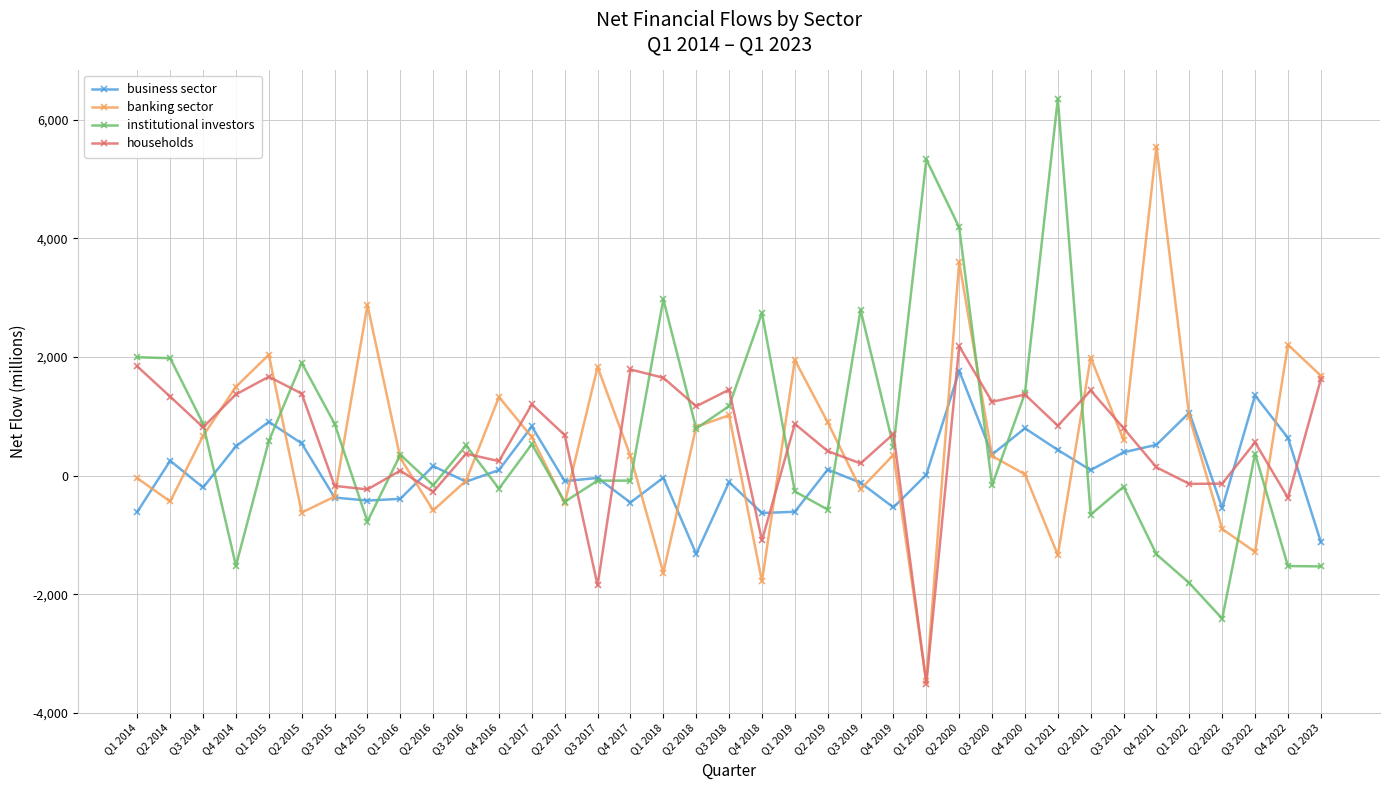

Count the number of data series in this chart.

4